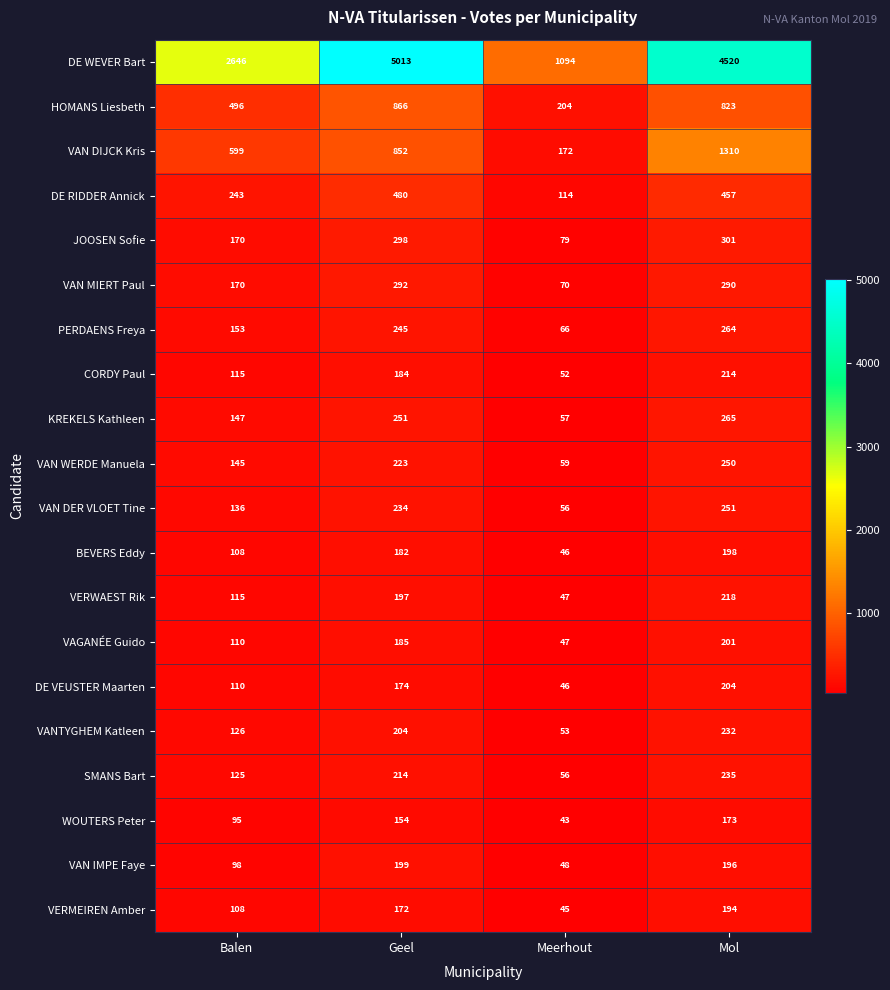

At how many categories does at least one series exceed 1074?

4